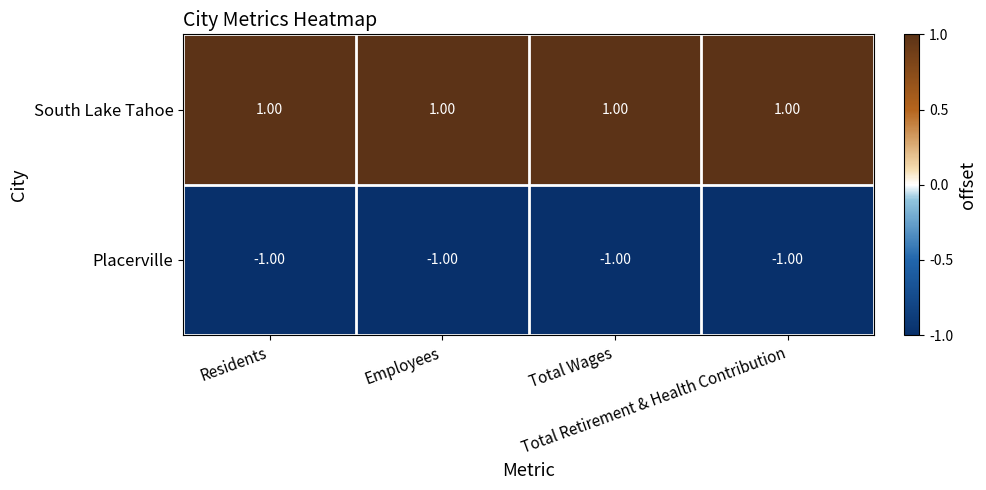

Which series has the largest total across all categories?

South Lake Tahoe